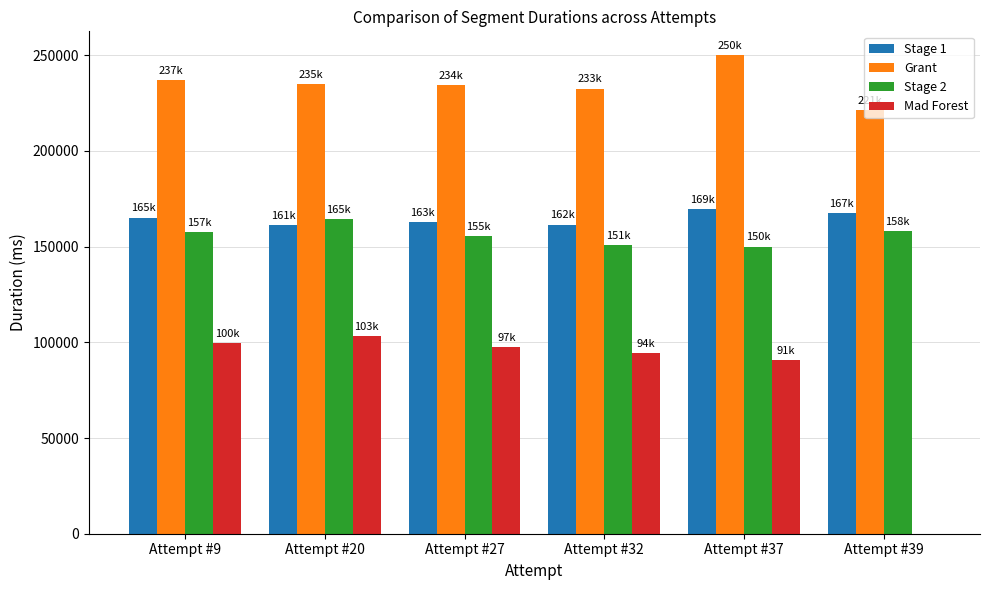

At which label does Mad Forest first exceed 97497?

Attempt #9